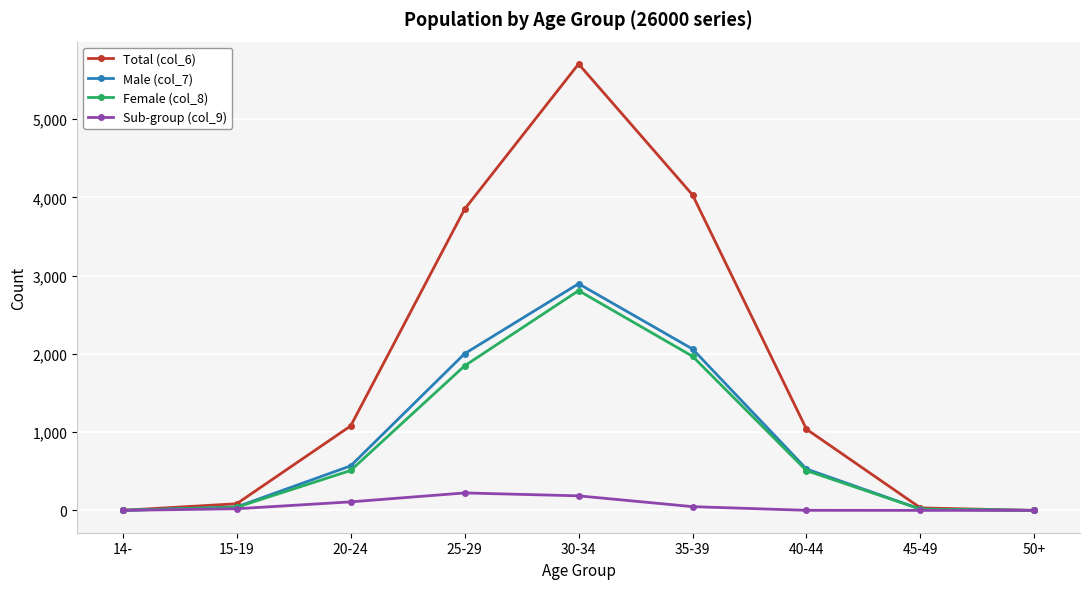

What are all the series names shown in the legend?

Total (col_6), Male (col_7), Female (col_8), Sub-group (col_9)